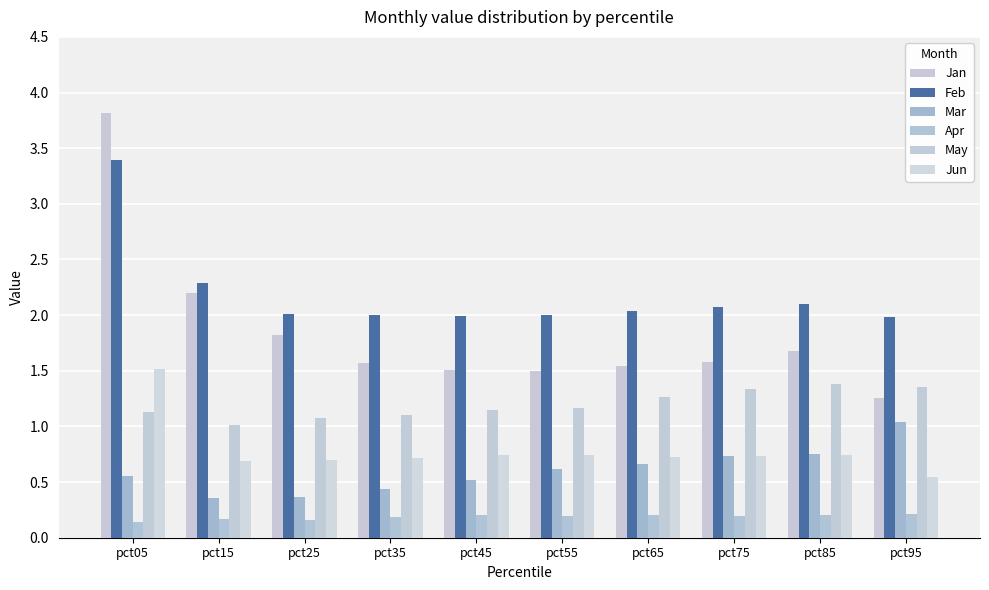

Rank the categories by Apr value from lowest to highest.

pct05, pct25, pct15, pct35, pct75, pct55, pct85, pct45, pct65, pct95